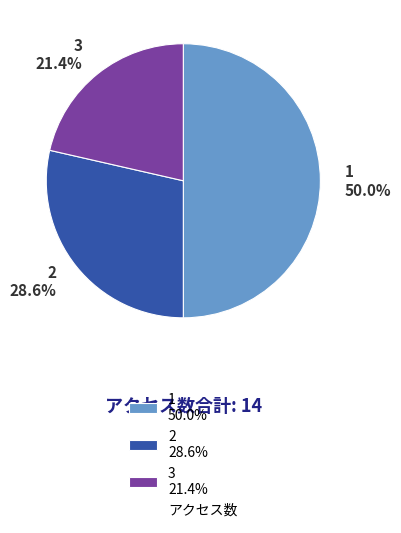

Is 2 28.6% the majority of the pie?

No